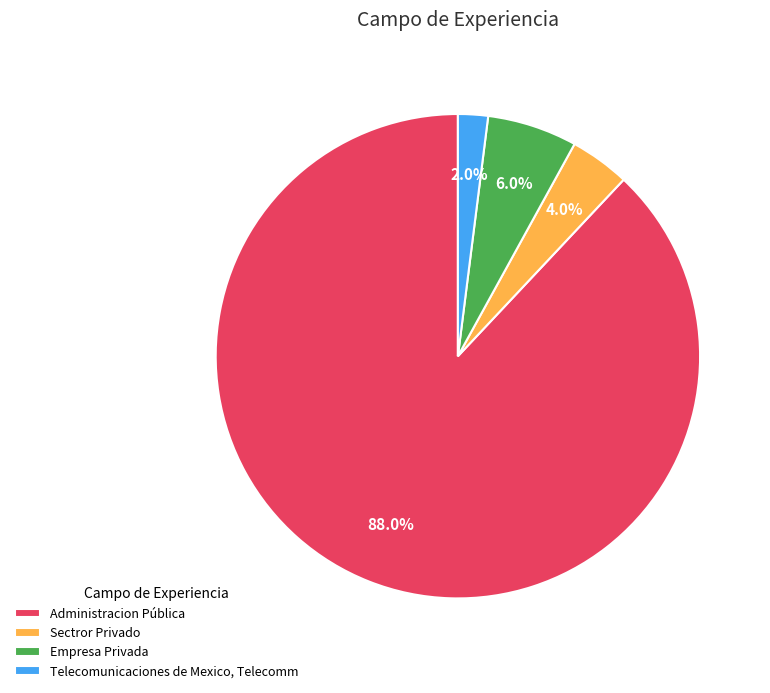

What is the smallest slice in the pie chart?

Telecomunicaciones de Mexico, Telecomm